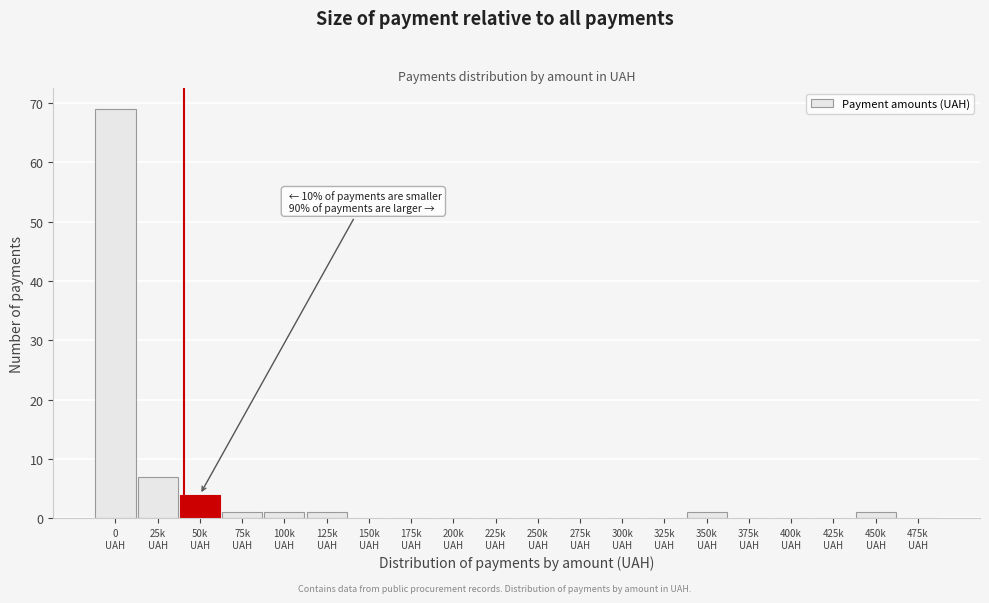

What is the sum of all values?

85